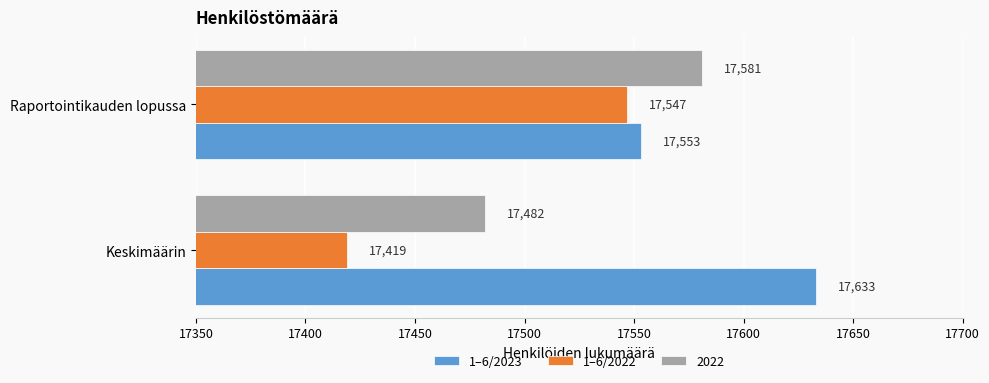

At how many categories does at least one series exceed 17427?

2